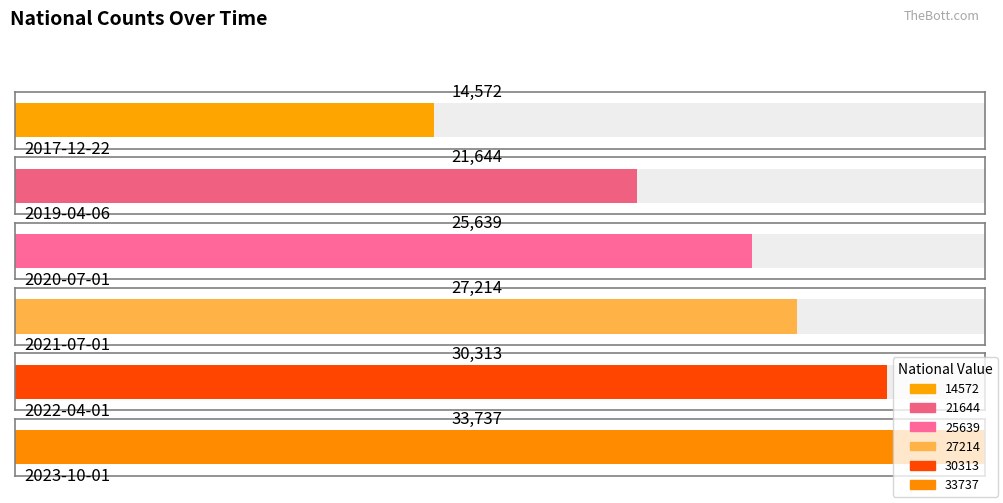

Are the bars horizontal?

Yes